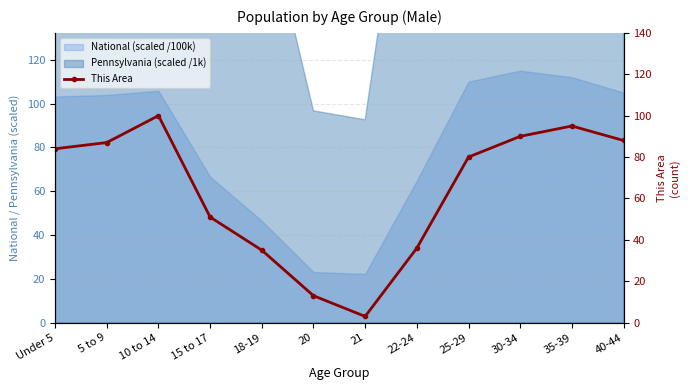

How many interior local peaks (higher than both neighbors) does the data have?

2